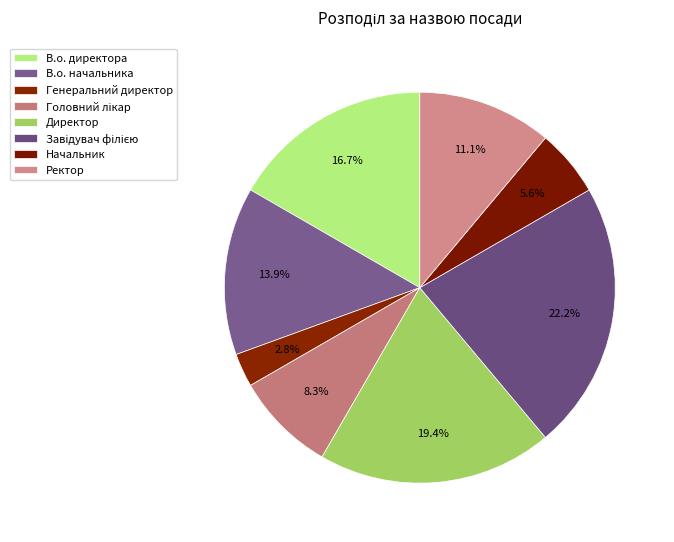

Is the sum of Директор and В.о. директора greater than half?

No